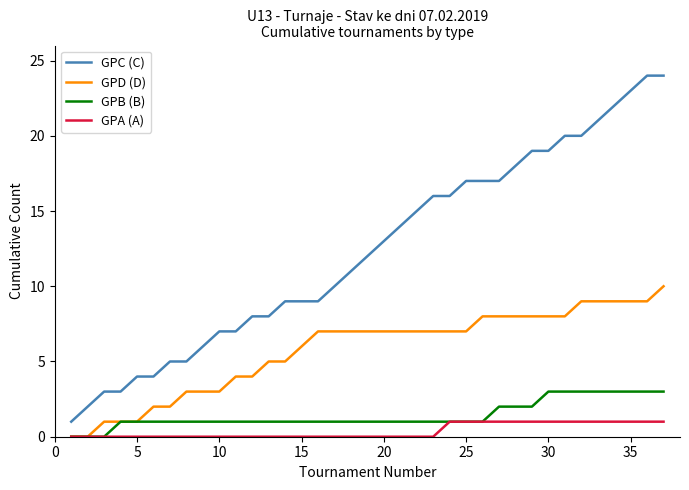

How many lines are shown in the chart?

4